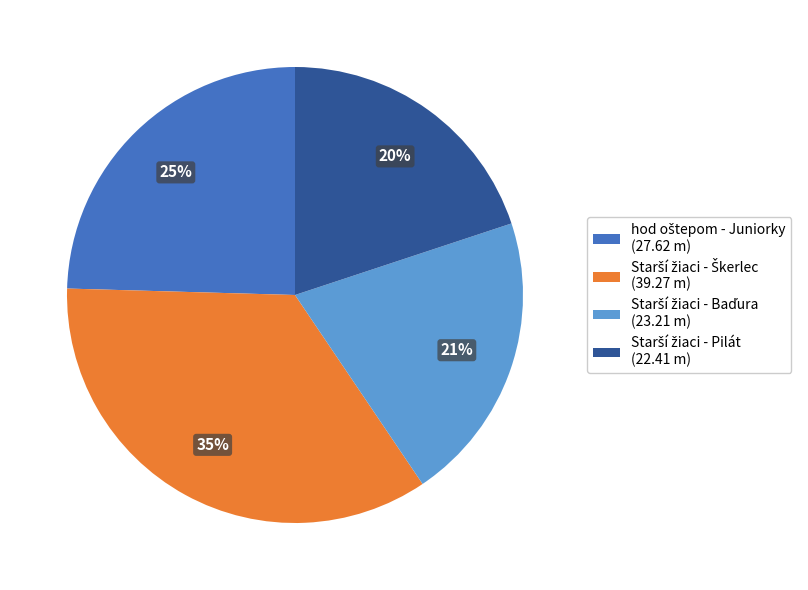

To the nearest percent, what is the average slice percentage?

25%